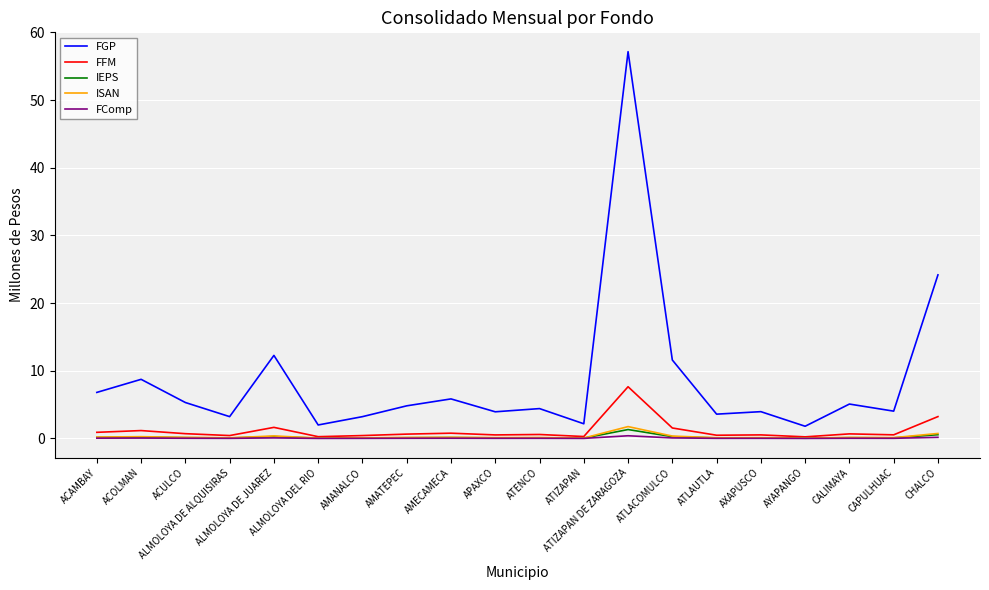

Which series has the largest total across all categories?

FGP